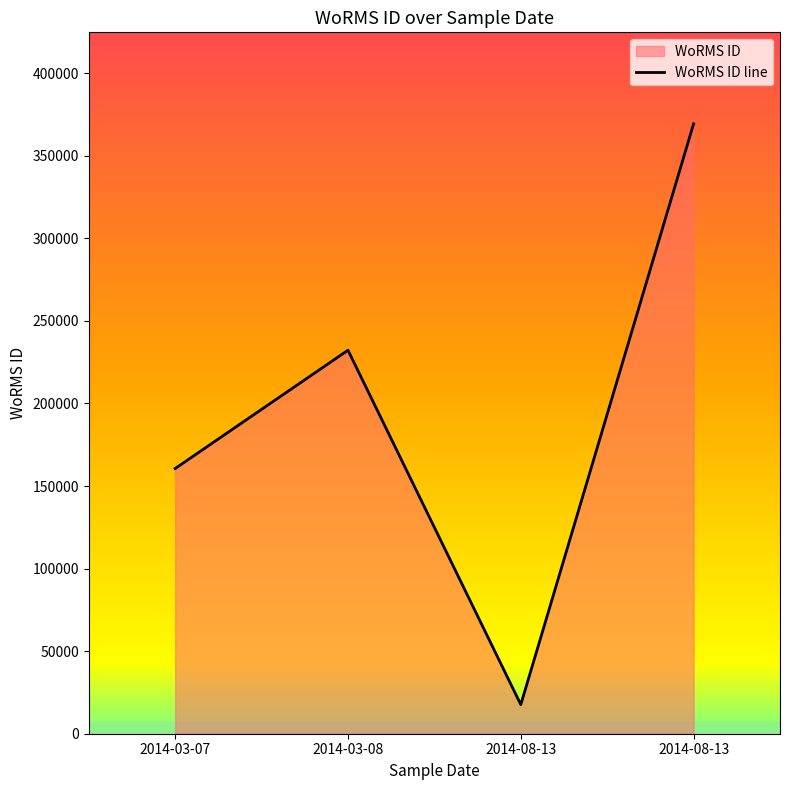

What is the change in value from 2014-08-13 to 2014-08-13?

+351711